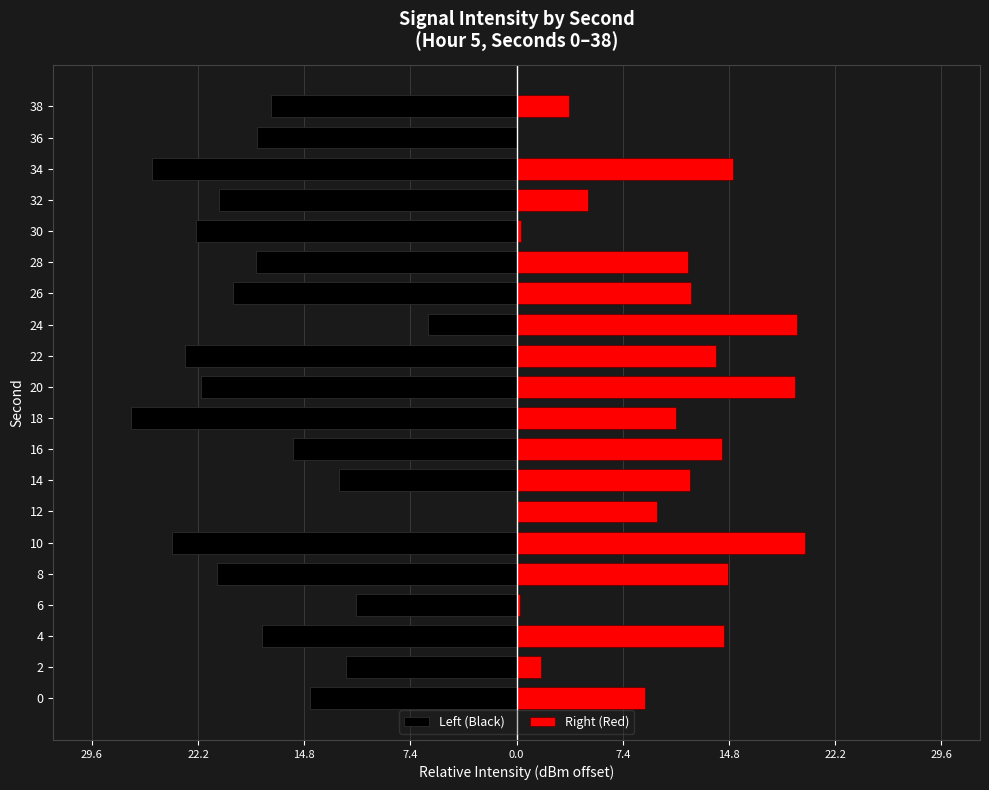

Which series has the widest spread of values?

Left (Black)